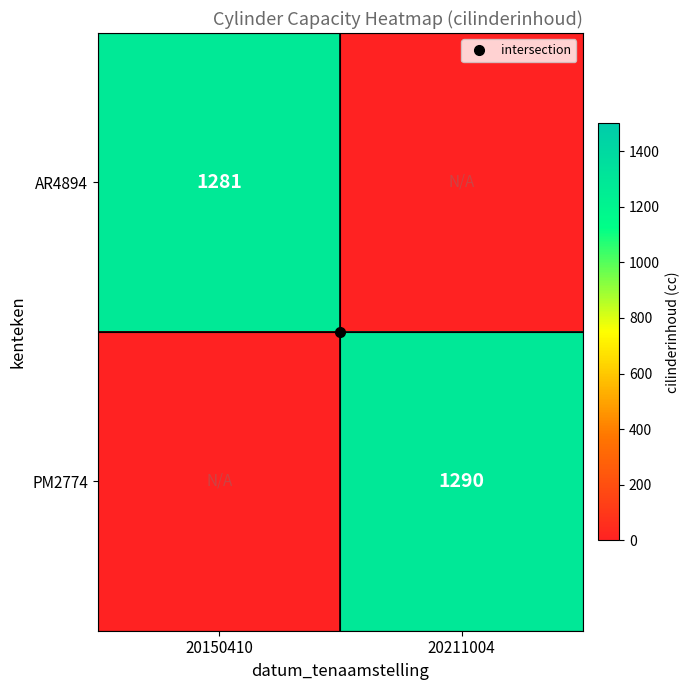

The PM2774 series shows 1290 at 20211004. True or false?

True